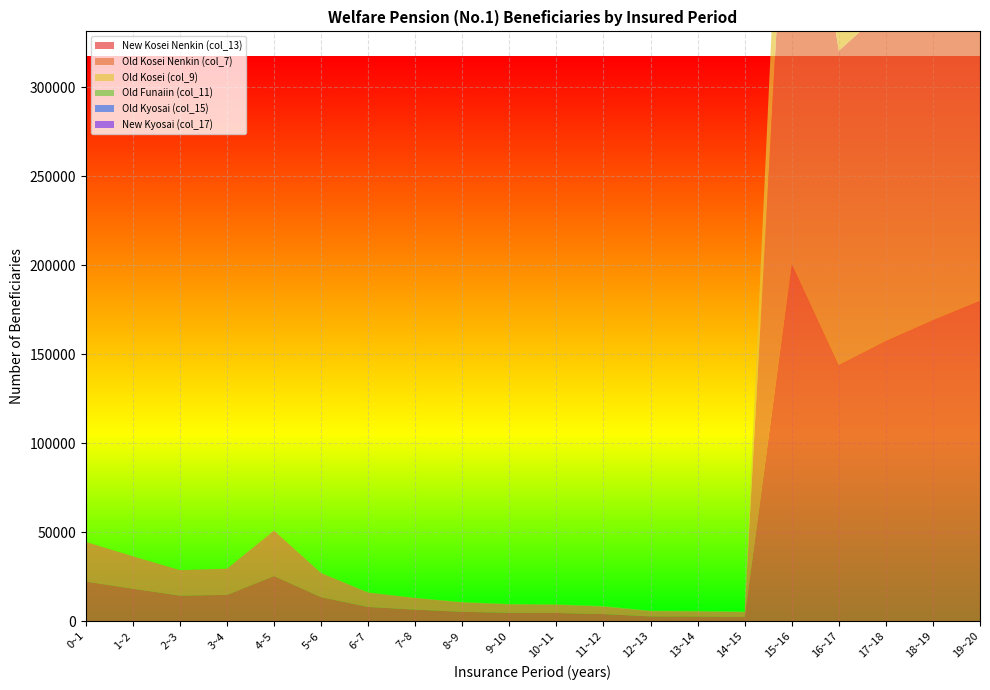

Reading right to left, extract all data points from this chart.

New Kosei Nenkin (col_13): 180100	169243	157562	144067	200942	2335	2556	2623	3915	4545	4653	5204	6425	7955	13443	25329	14715	14305	18201	22233
Old Kosei Nenkin (col_7): 204051	196082	186713	176372	288115	2682	2894	2945	4251	4666	4776	5315	6515	8039	13512	25442	14721	14308	18203	22234
Old Kosei (col_9): 23621	26554	28862	32064	86837	157	140	142	137	118	122	111	89	83	69	112	6	3	2	1
Old Funaiin (col_11): 330	285	289	241	336	190	198	180	199	3	1	0	1	1	0	1	0	0	0	0
Old Kyosai (col_15): 27	16	10	5	2	0	0	0	1	1	0	0	0	1	0	0	0	1	0	2
New Kyosai (col_17): 26	15	10	5	2	0	0	0	1	1	0	0	0	0	0	0	0	0	0	2